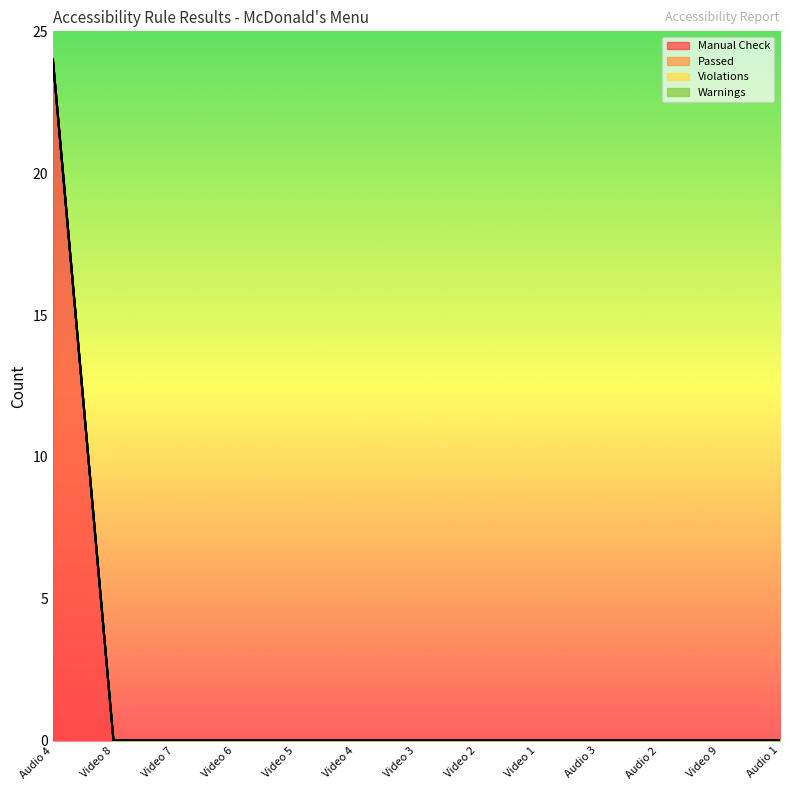

How many lines are shown in the chart?

4